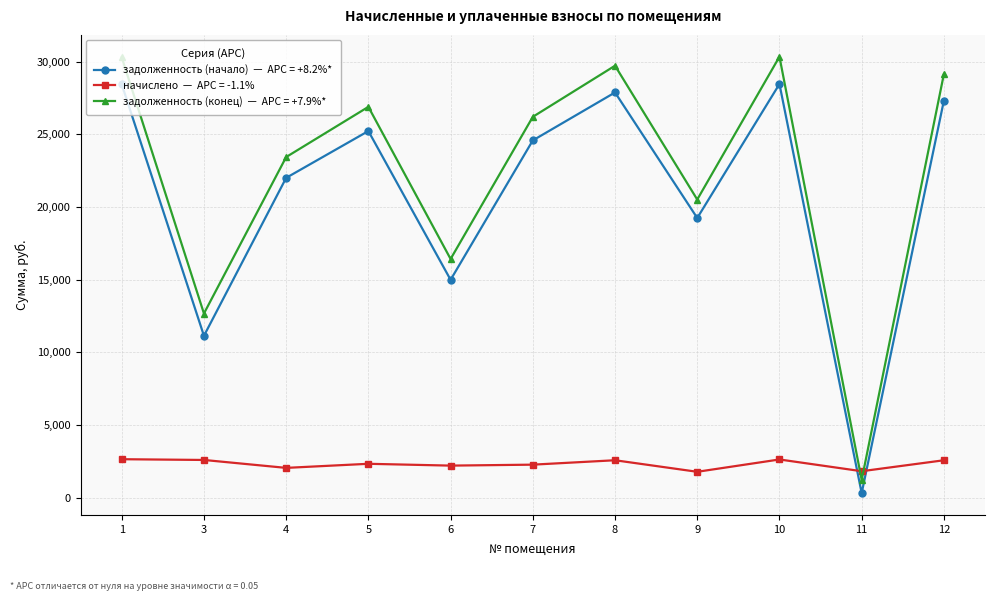

What is the spread (max minus min) of values at 5?

24577.9